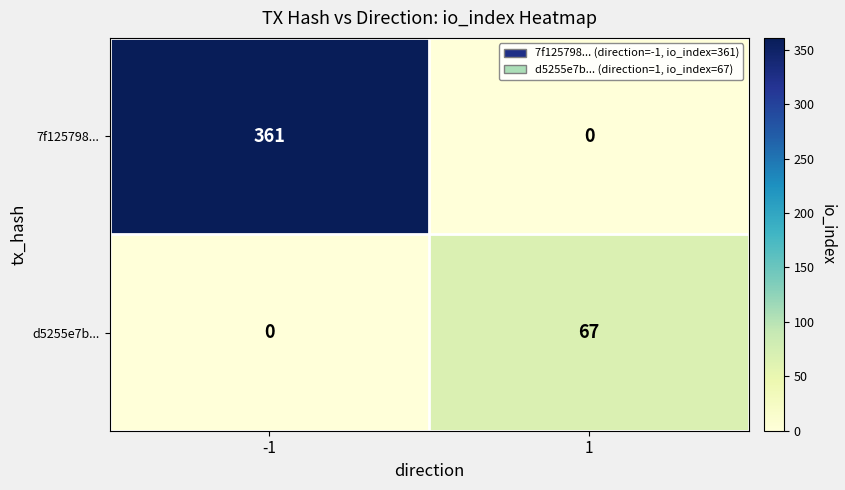

What is the difference between the maximum and minimum values in the d5255e7b... series?

67